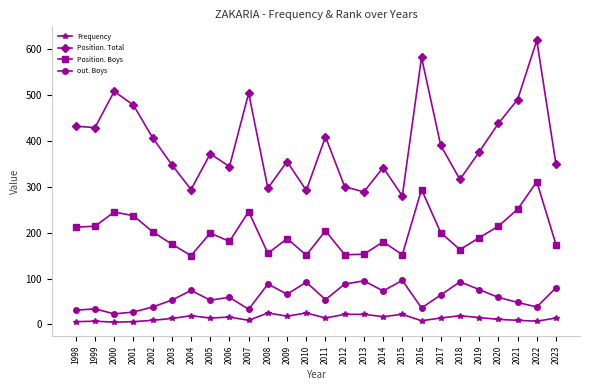

The Frequency series shows 15 at 2019. True or false?

True